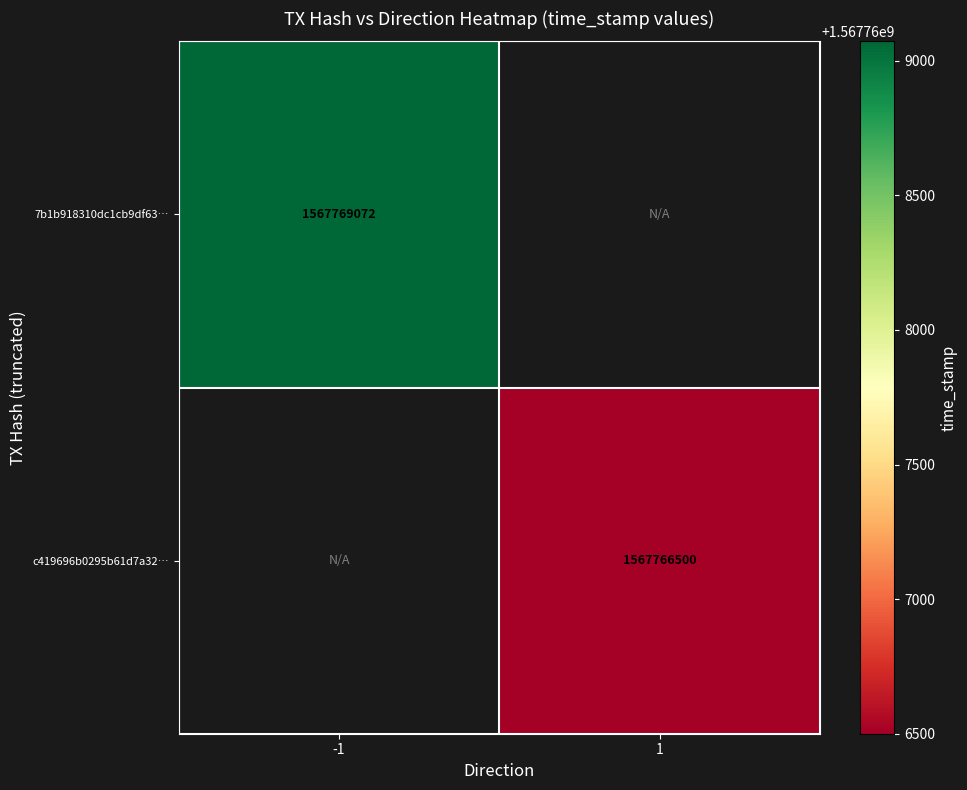

Which label corresponds to the smallest value in the chart?

1